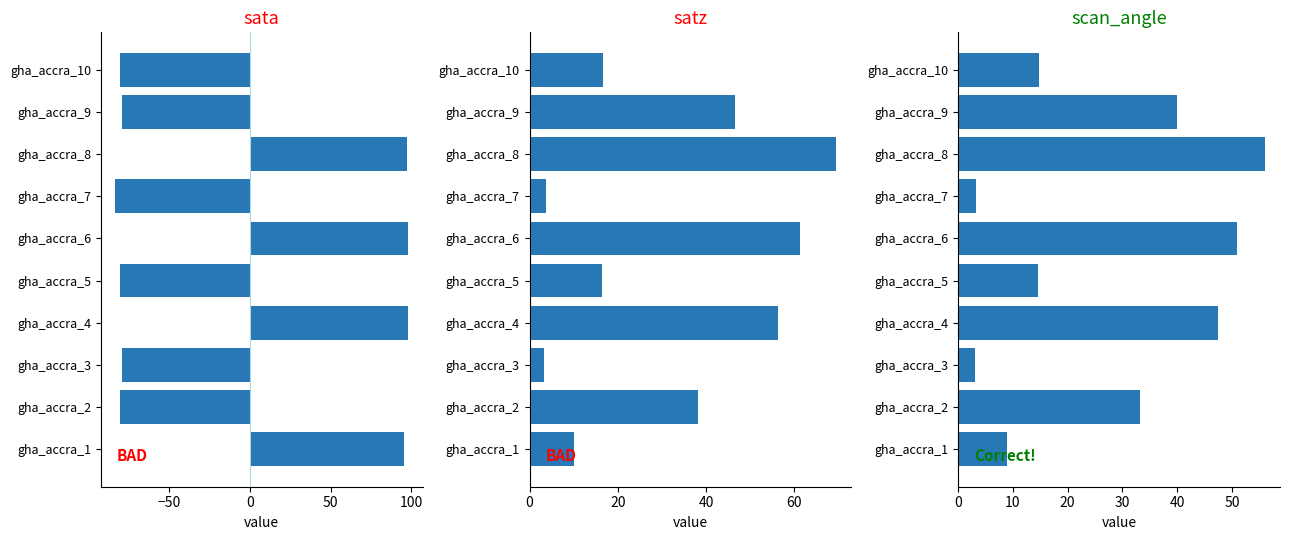

What is the difference between the highest and lowest values at gha_accra_4?

50.7